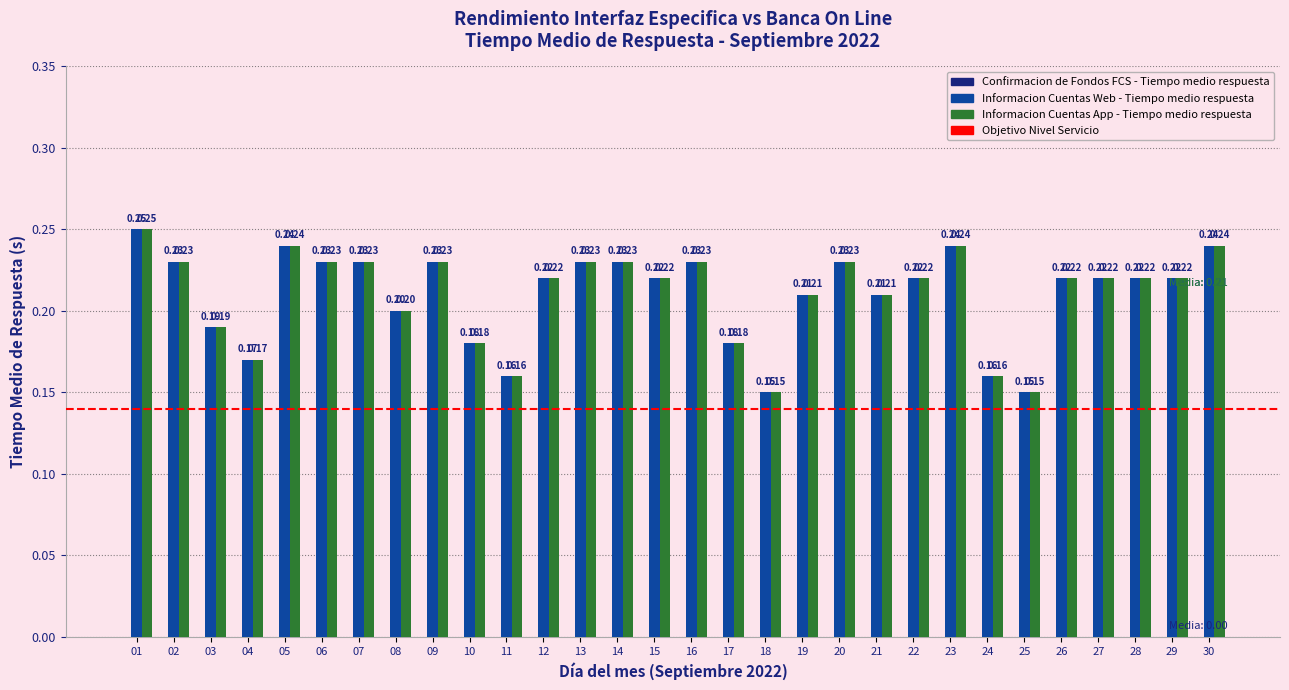

What is the total value across all series at 24?

0.3